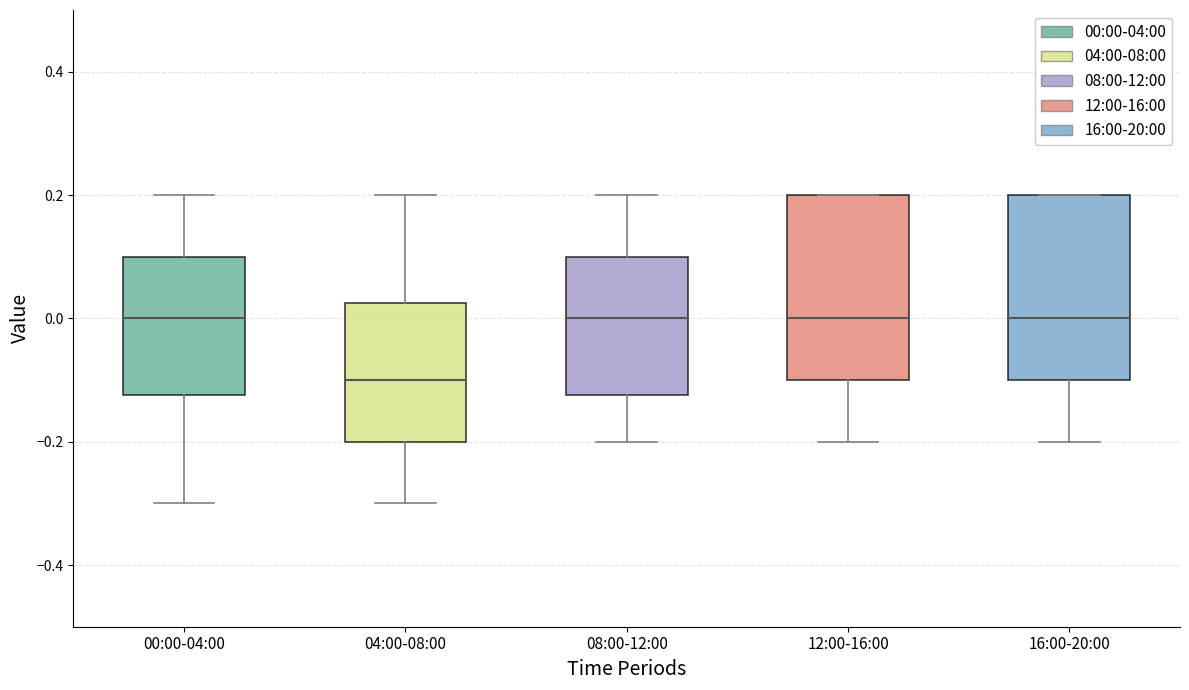

Where does the median line of the box for 08:00-12:00 sit on the y-axis? The values are not printed on the chart, so give them approximately, as read against the axis.

0.00